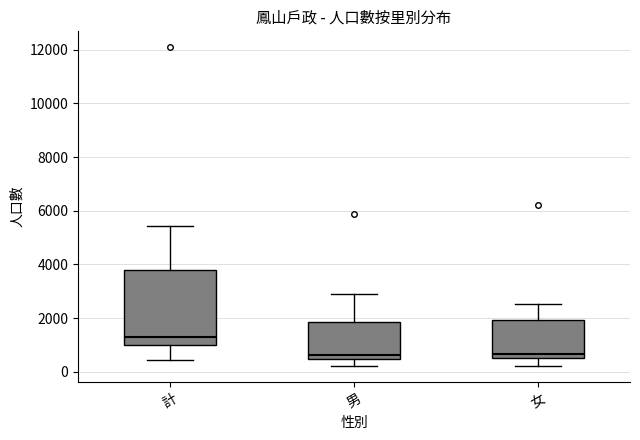

Where is the lower edge of the box for 女 on the y-axis? The values are not printed on the chart, so give them approximately, as read against the axis.

600